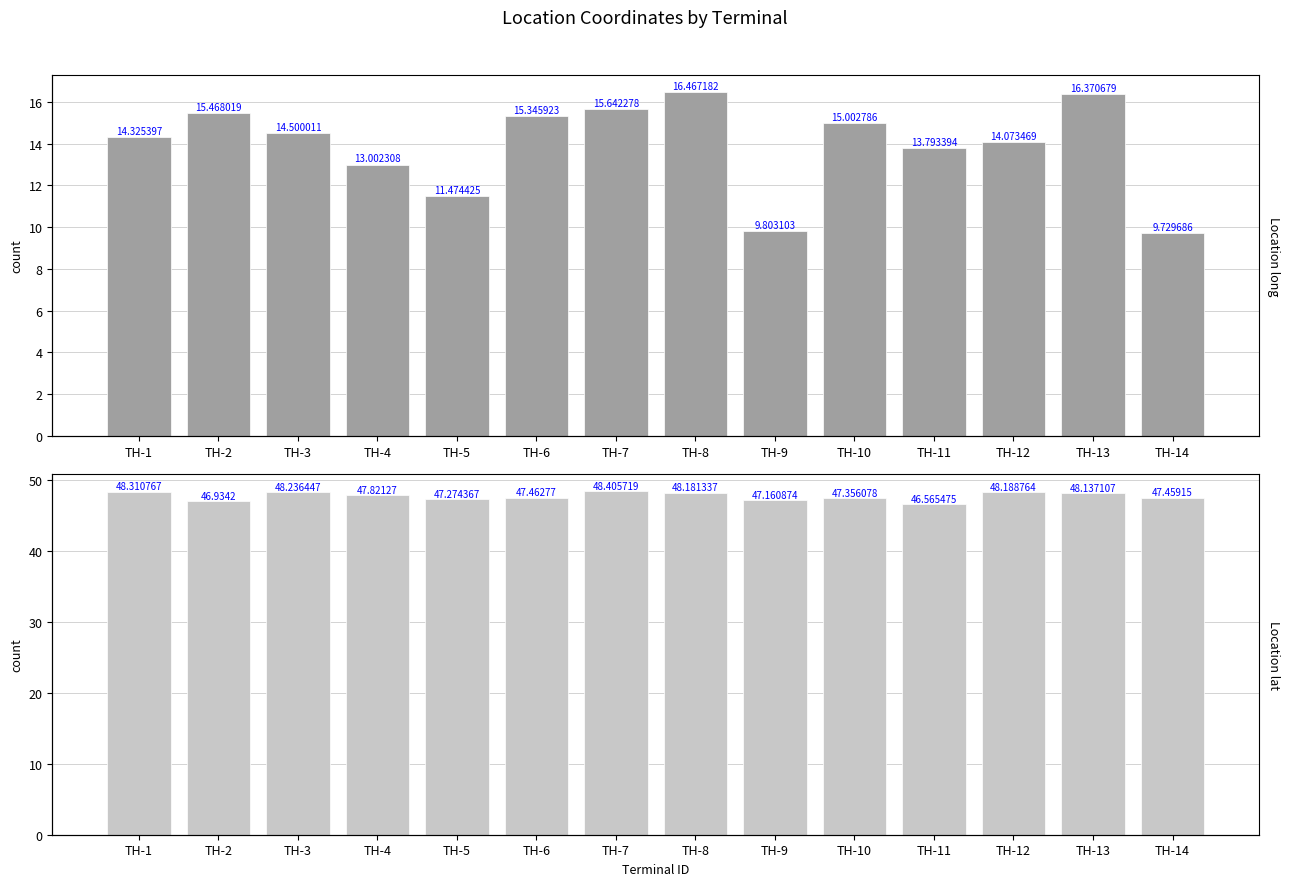

What is the total value across all series at TH-8?

64.6